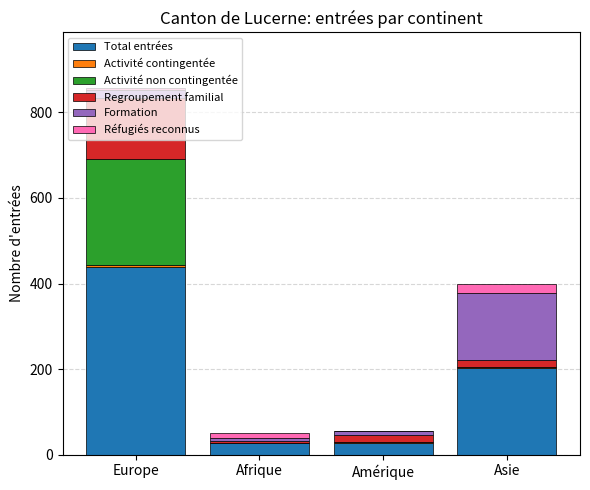

At which category is the sum across all series the highest?

Europe